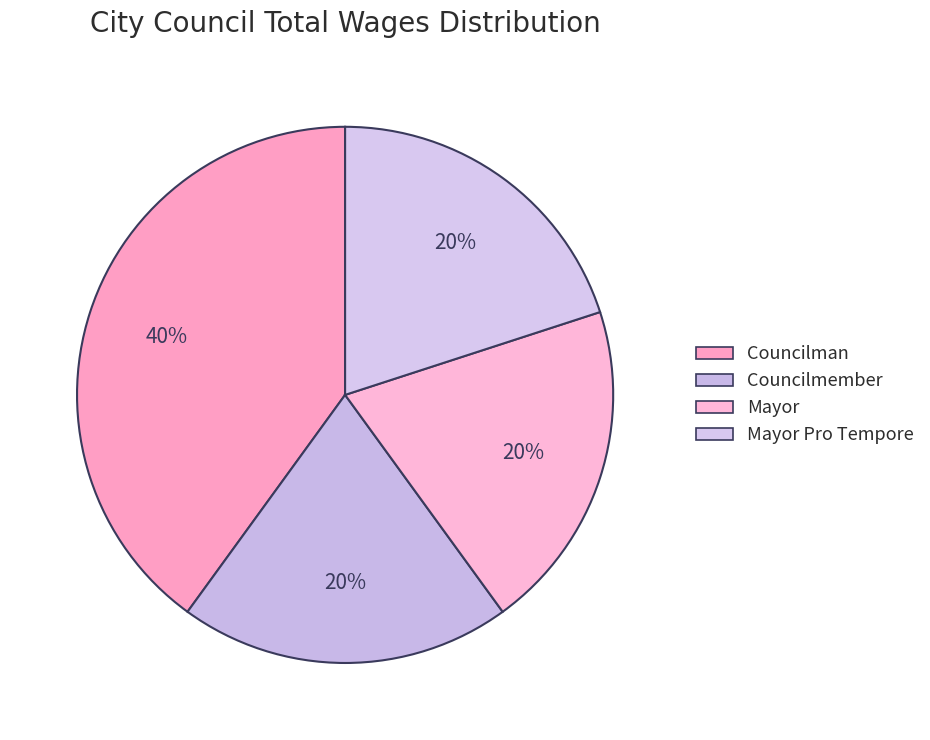

To the nearest percent, what is the combined percentage of Mayor and Councilmember?

40%